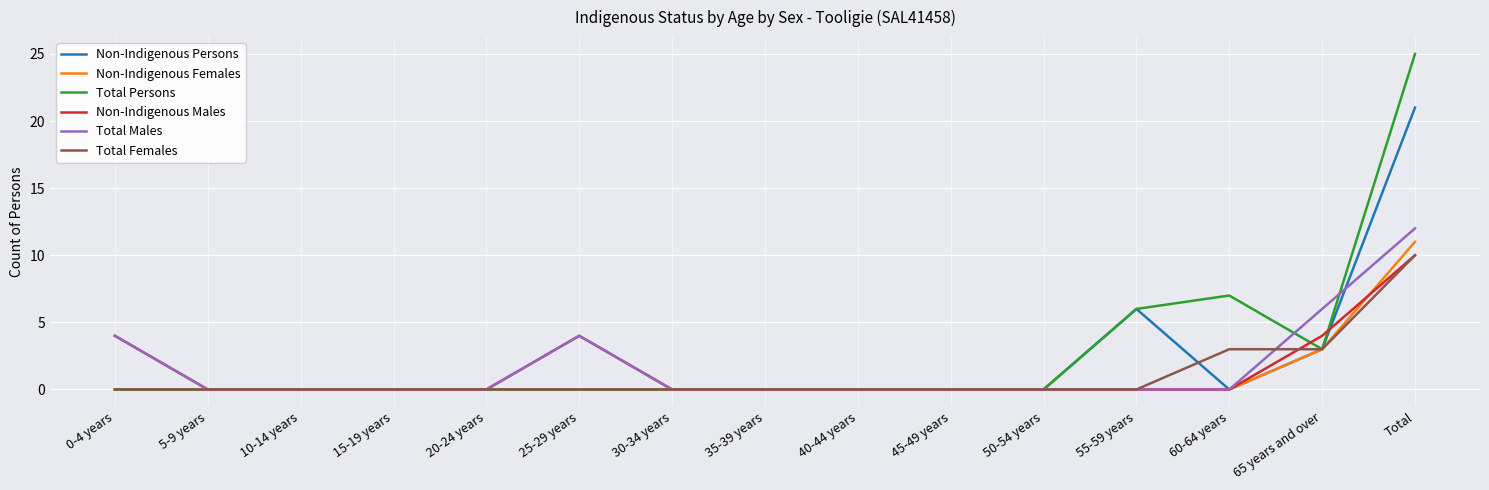

What is the highest value of the Non-Indigenous Persons series?

21